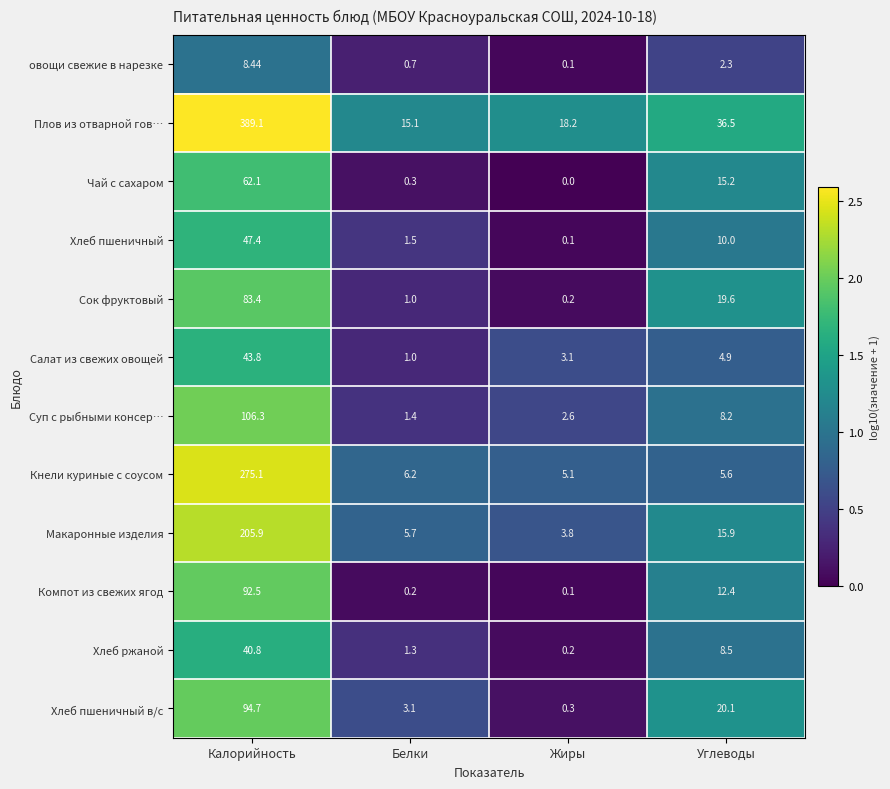

Where is Суп с рыбными консер… nearest to the value 53?

Углеводы